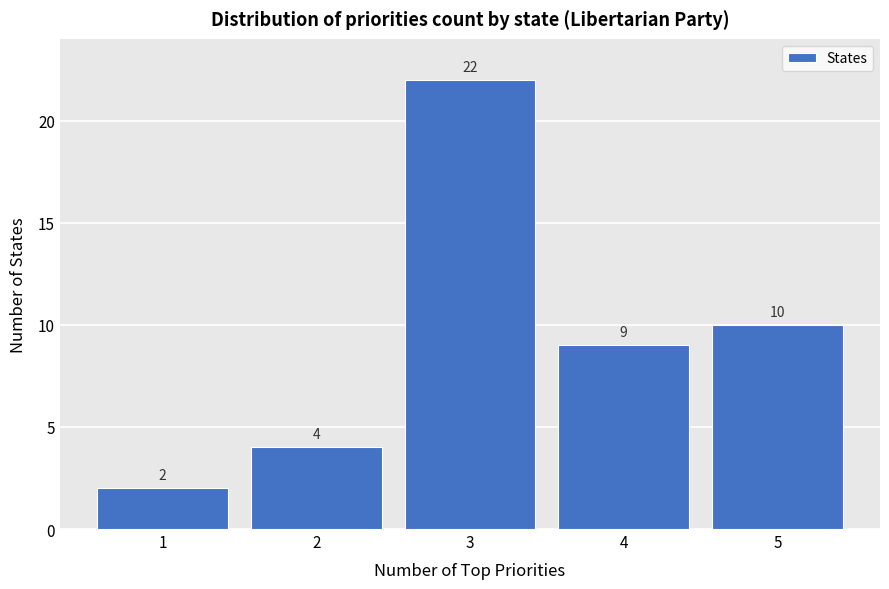

Reading right to left, transcribe all the data shown in this chart.

10	9	22	4	2